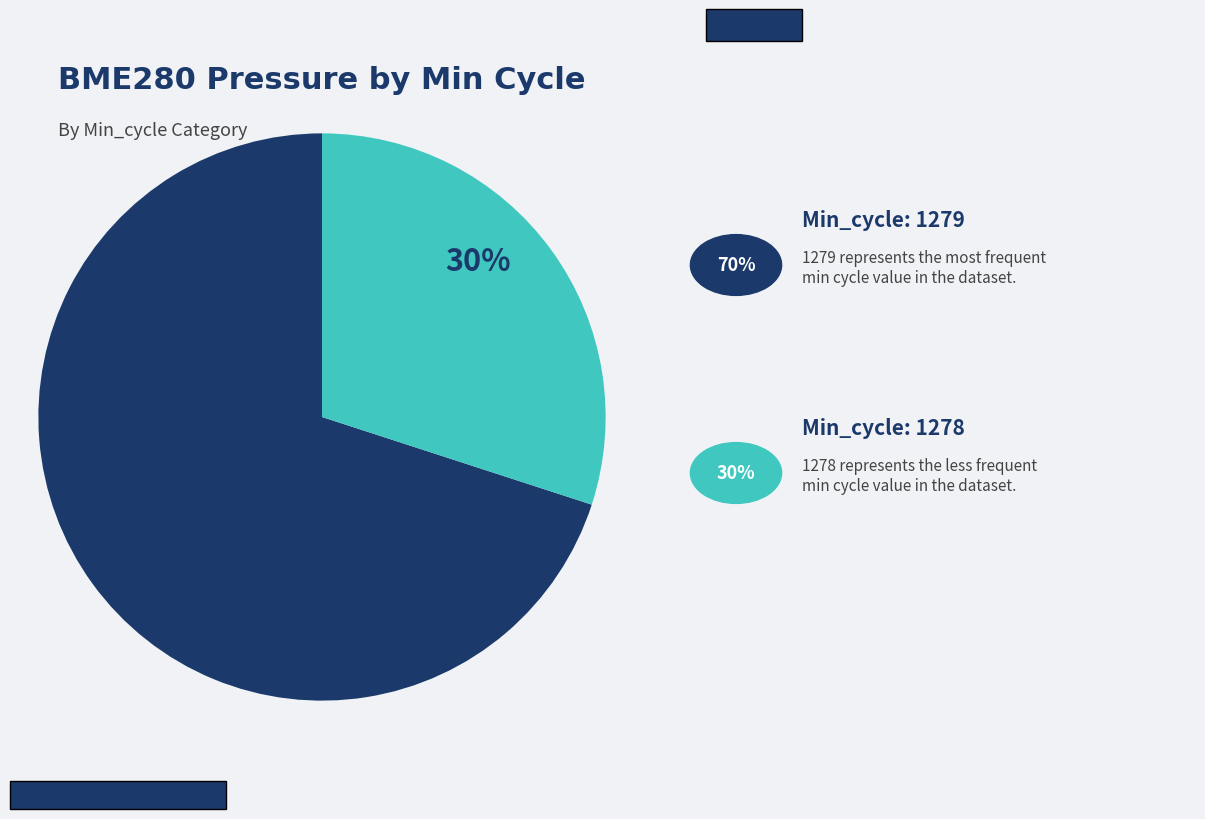

Is there any slice that represents more than half of the pie?

Yes